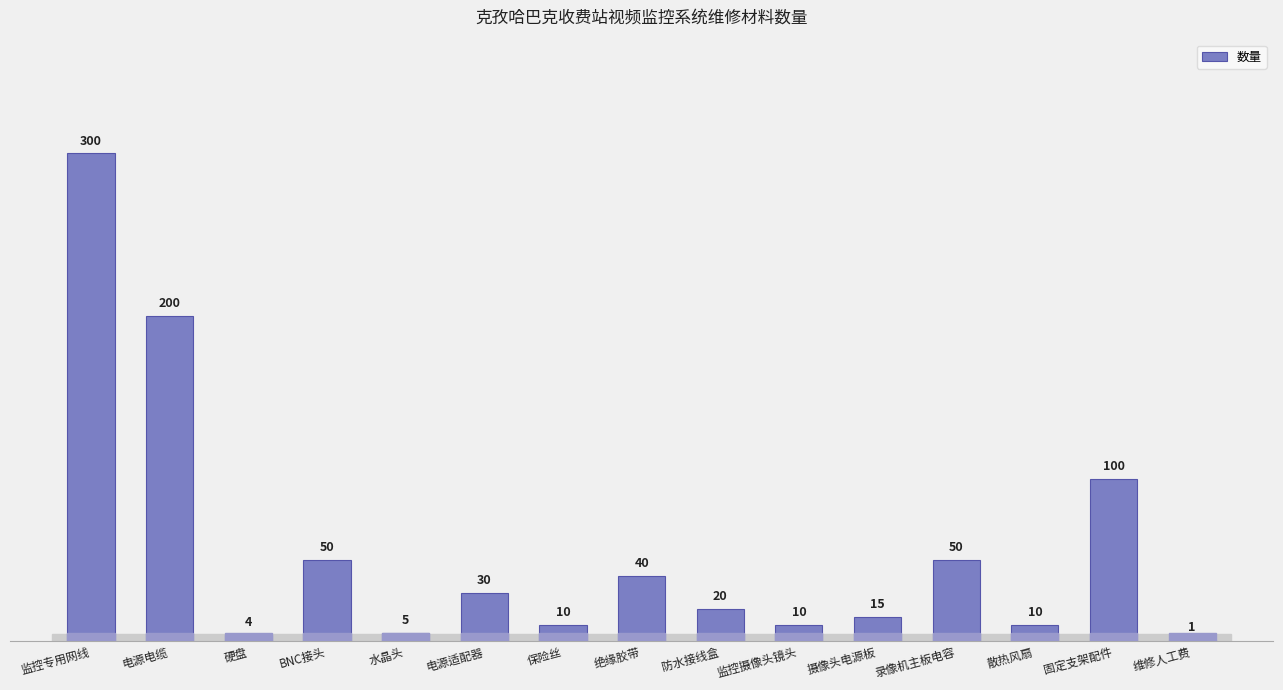

At which label does the data first exceed 20?

监控专用网线